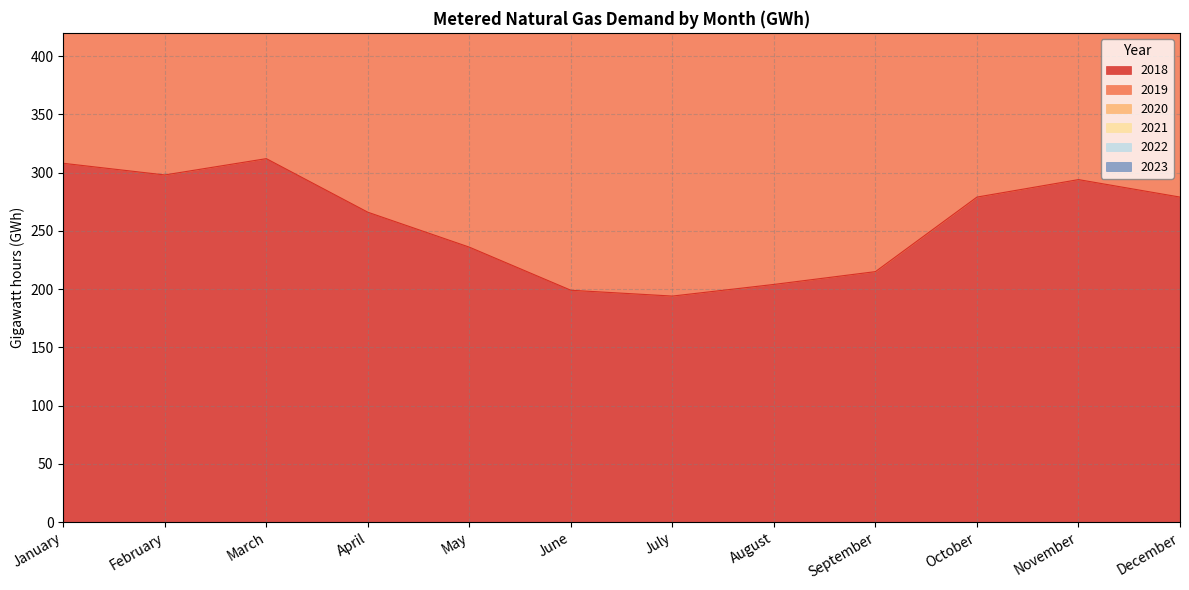

Reading left to right, what are all the values shown in this chart?

2018: 308	298	312	266	236	199	194	204	215	279	294	279
2019: 631	589	629	566	511	437	419	438	456	580	620	590
2021: 1967	1829	1952	1727	1569	1375	1314	1353	1404	1659	1818	1825